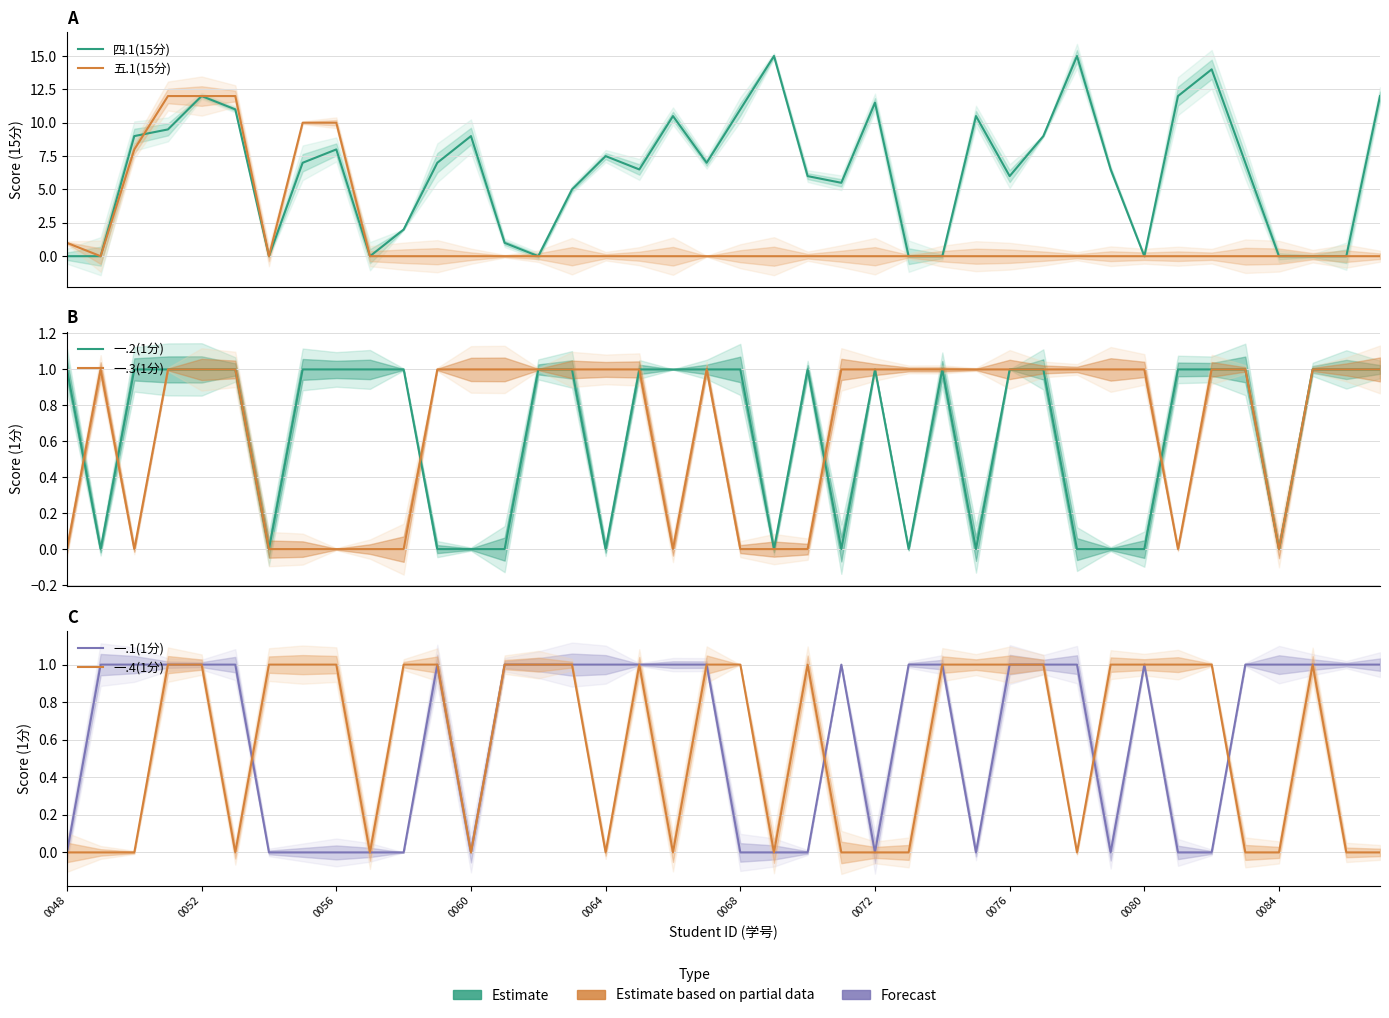

What are all the series names shown in the legend?

四.1(15分), 五.1(15分), 一.2(1分), 一.3(1分), 一.1(1分), 一.4(1分)